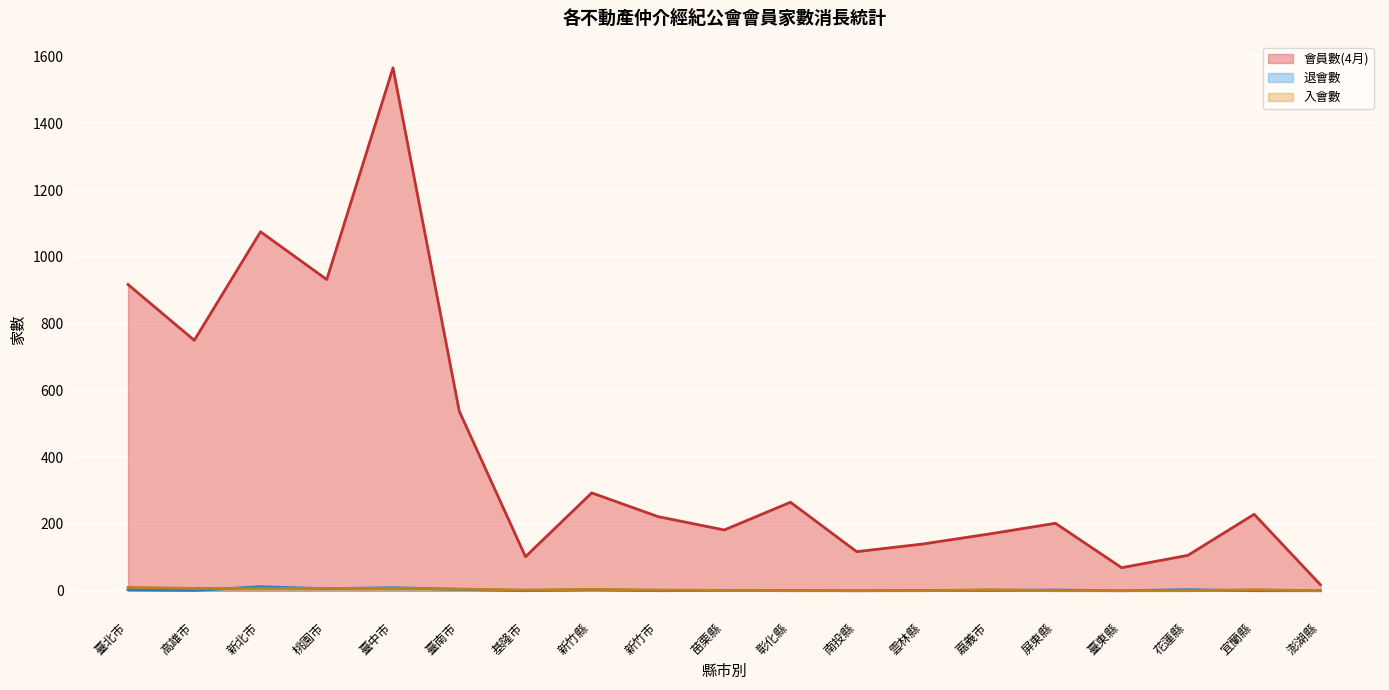

Which series has the widest spread of values?

會員數(4月)